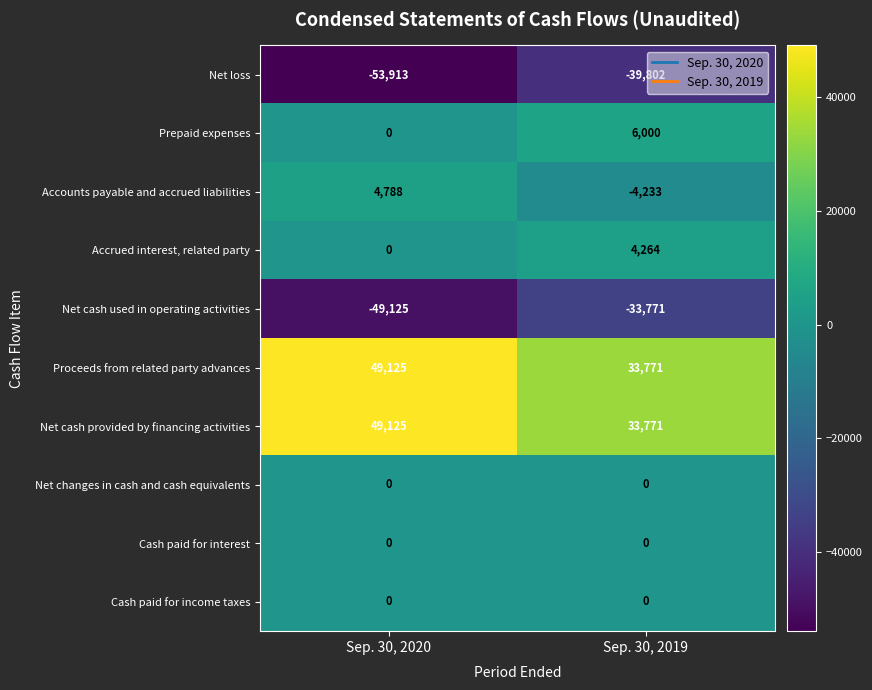

Reading left to right, list all the values displayed in this chart.

Net loss: Sep. 30, 2020=-53913	Sep. 30, 2019=-39802
Prepaid expenses: Sep. 30, 2020=0	Sep. 30, 2019=6000
Accounts payable and accrued liabilities: Sep. 30, 2020=4788	Sep. 30, 2019=-4233
Accrued interest, related party: Sep. 30, 2020=0	Sep. 30, 2019=4264
Net cash used in operating activities: Sep. 30, 2020=-49125	Sep. 30, 2019=-33771
Proceeds from related party advances: Sep. 30, 2020=49125	Sep. 30, 2019=33771
Net cash provided by financing activities: Sep. 30, 2020=49125	Sep. 30, 2019=33771
Net changes in cash and cash equivalents: Sep. 30, 2020=0	Sep. 30, 2019=0
Cash paid for interest: Sep. 30, 2020=0	Sep. 30, 2019=0
Cash paid for income taxes: Sep. 30, 2020=0	Sep. 30, 2019=0